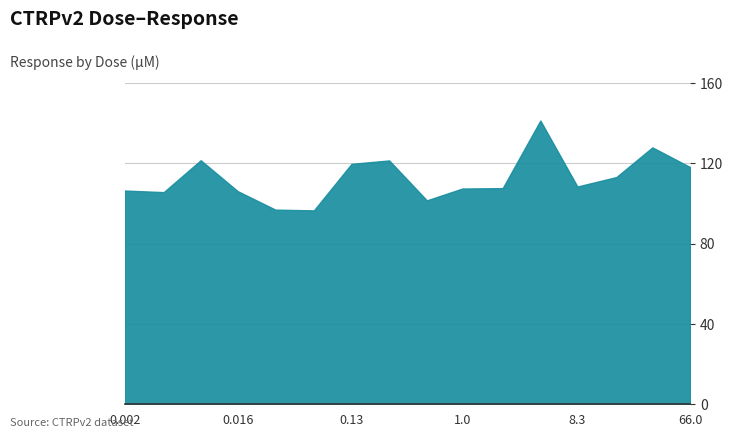

What is the maximum value shown in the chart?

141.3